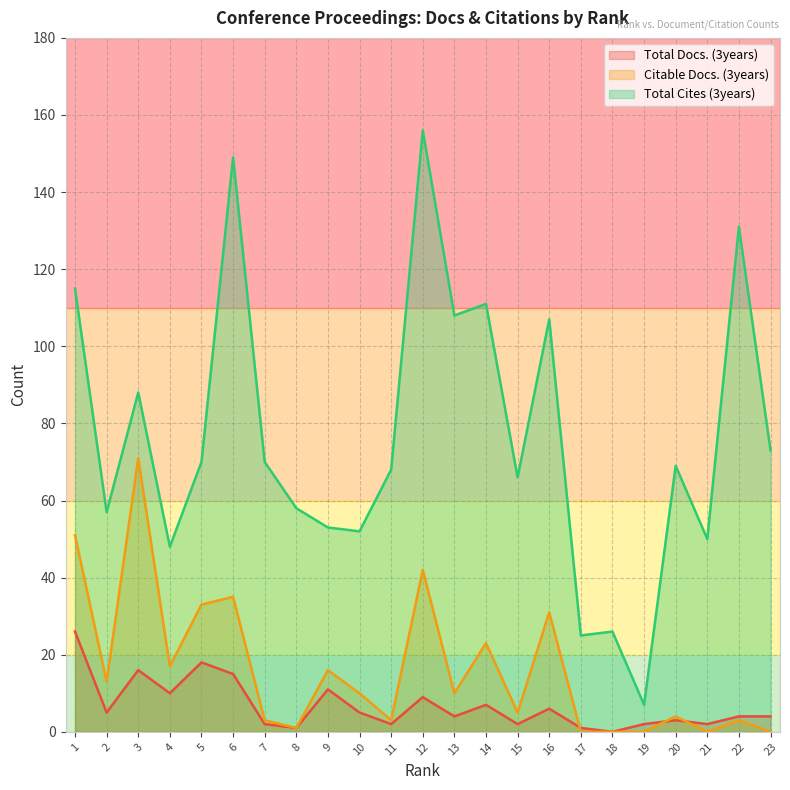

Which series has the largest total across all categories?

Total Cites (3years)